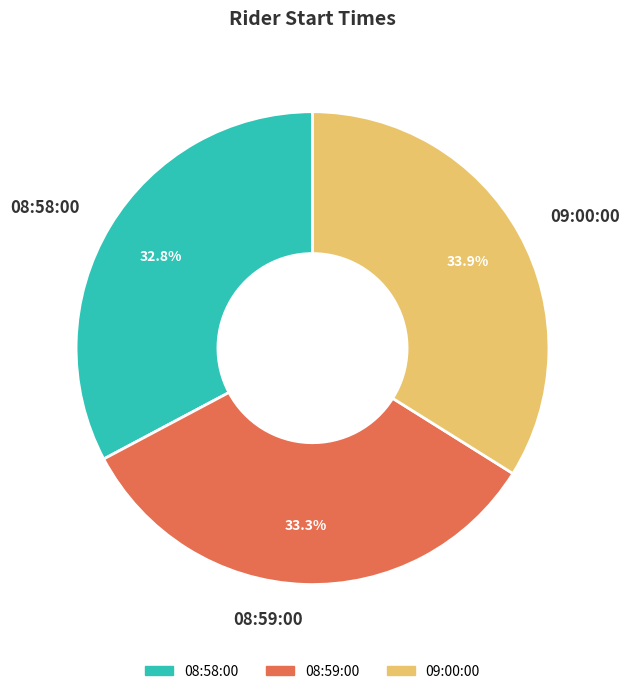

To the nearest percent, what is the difference between the largest and smallest slice percentages?

1%